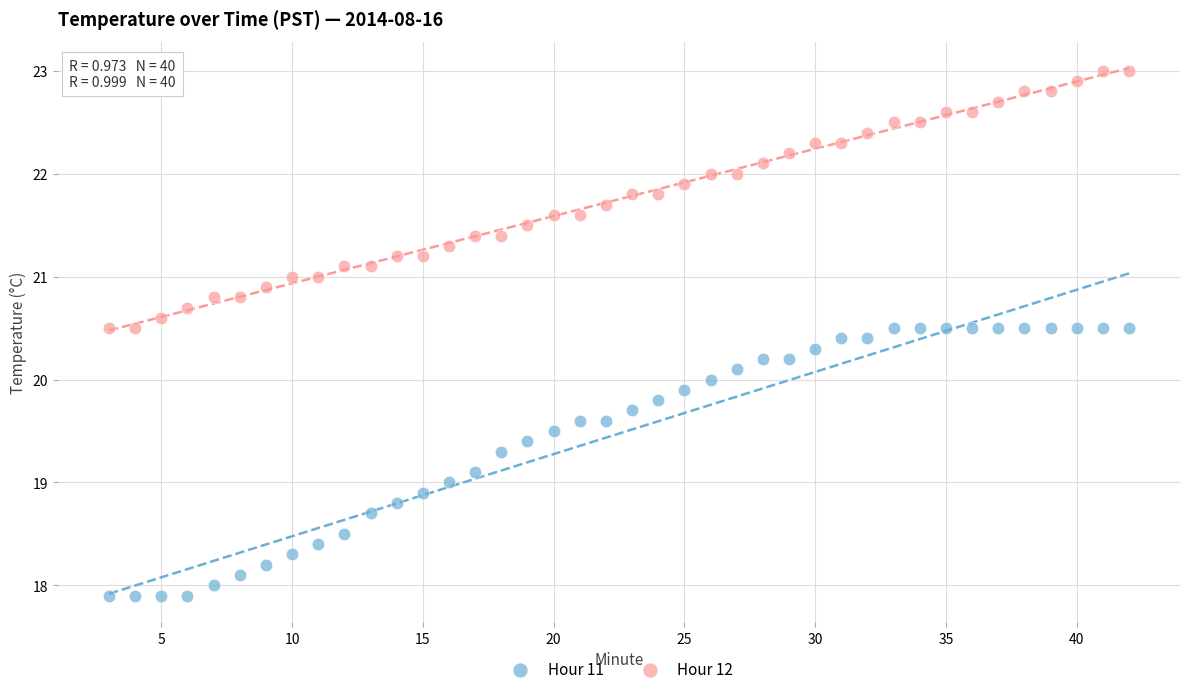

Which series has the widest spread of Y values?

Hour 11